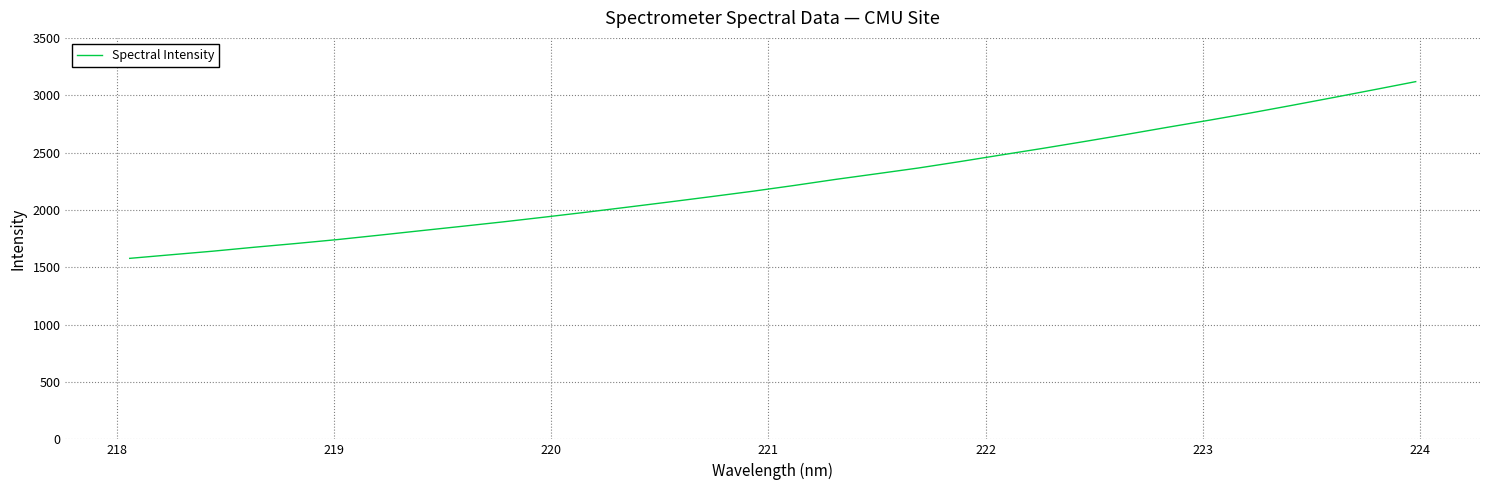

What is the smallest value displayed?

1578.0